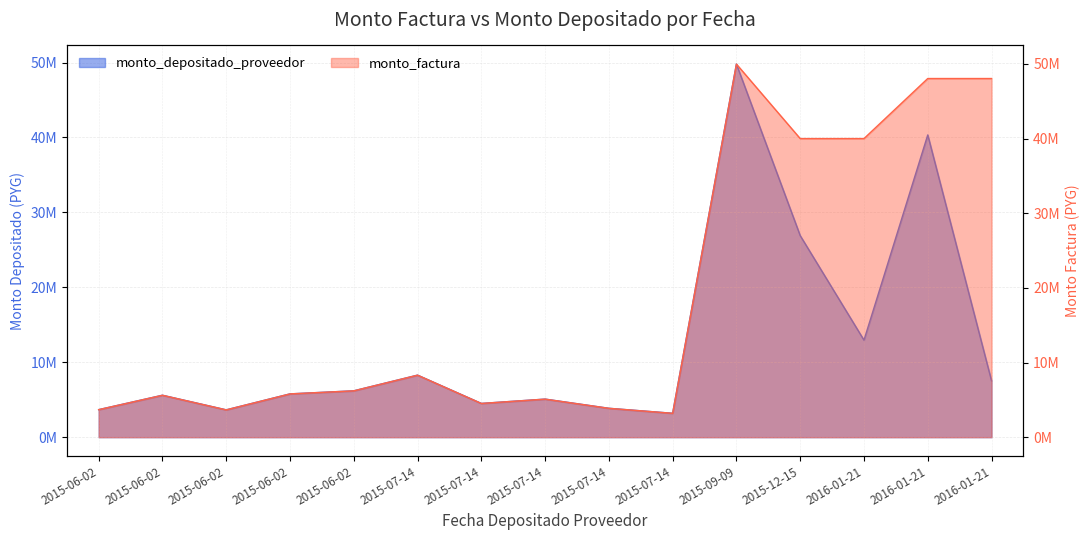

Which category has the lowest value in the monto_factura series?

2015-07-14